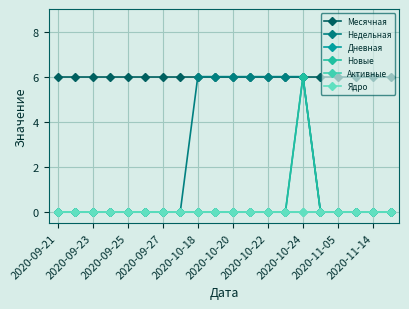

At how many categories does at least one series exceed 2?

20